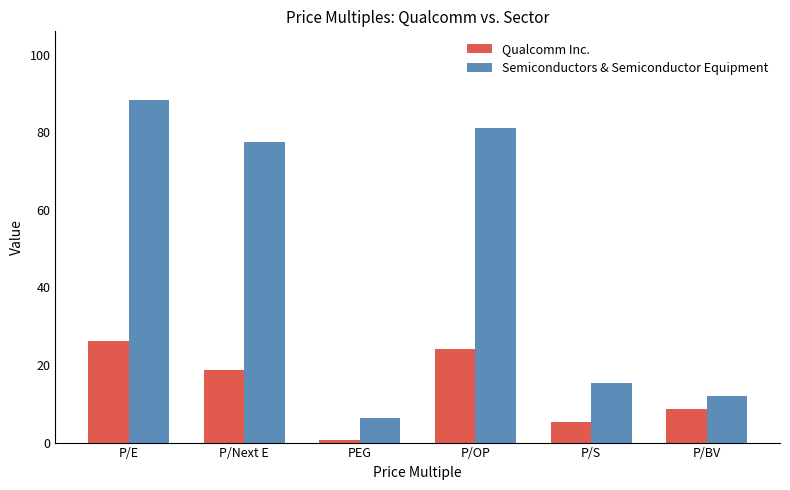

What position from the left is P/S?

5